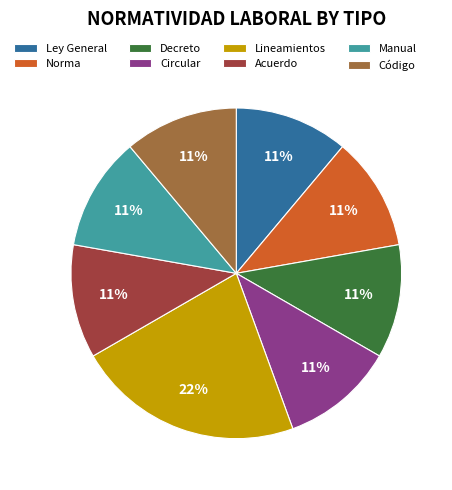

Is there any slice that represents more than half of the pie?

No